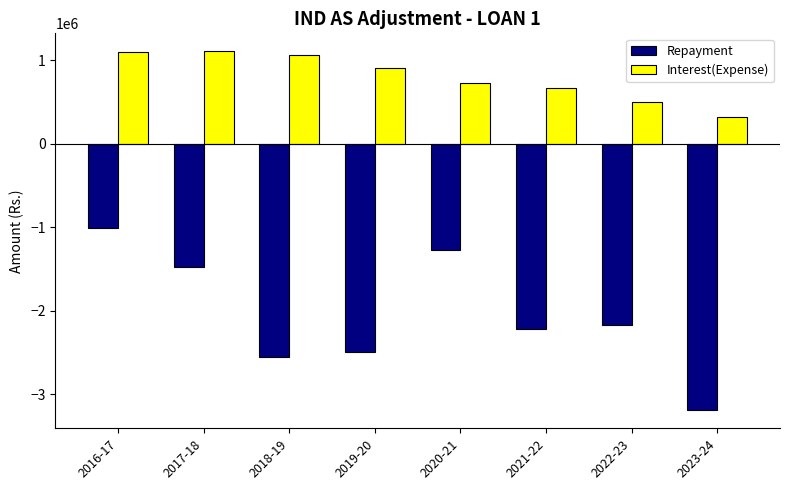

What is the sum of the Repayment values at 2023-24 and 2022-23?

-5361990.7